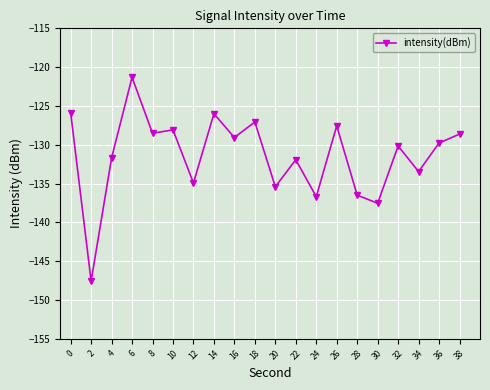

What is the minimum value shown in the chart?

-147.6